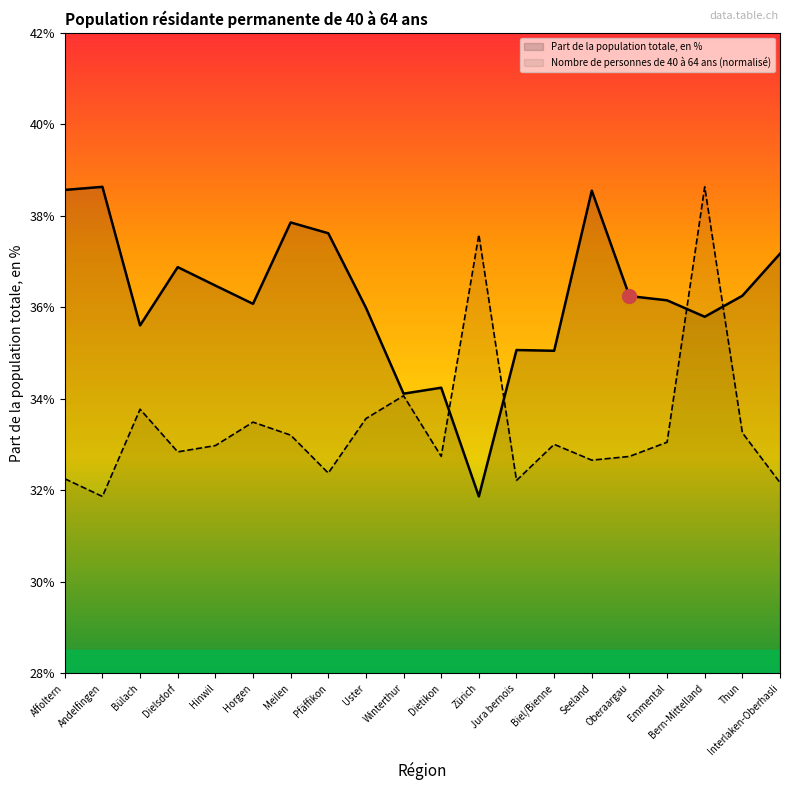

List the series in order of their overall mean, lowest first.

Nombre de personnes de 40 à 64 ans (normalisé), Part de la population totale, en %